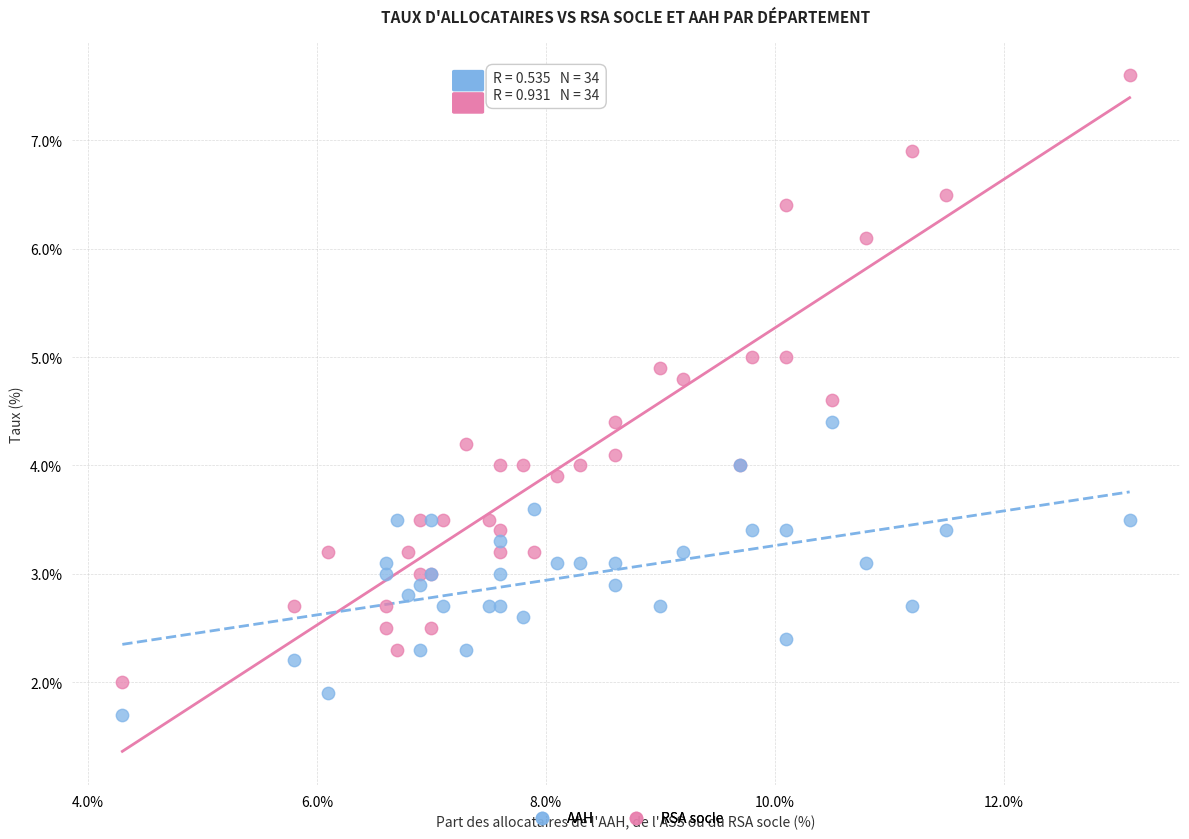

Which series reaches the minimum Y coordinate?

AAH